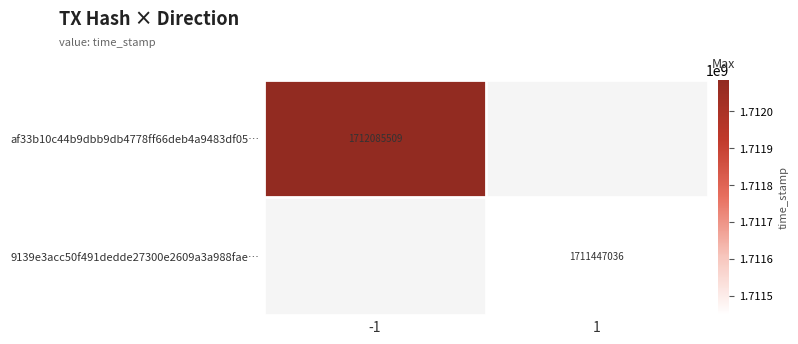

The af33b10c44b9dbb9db4778ff66deb4a9483df05… series shows 1712085509 at -1. True or false?

True